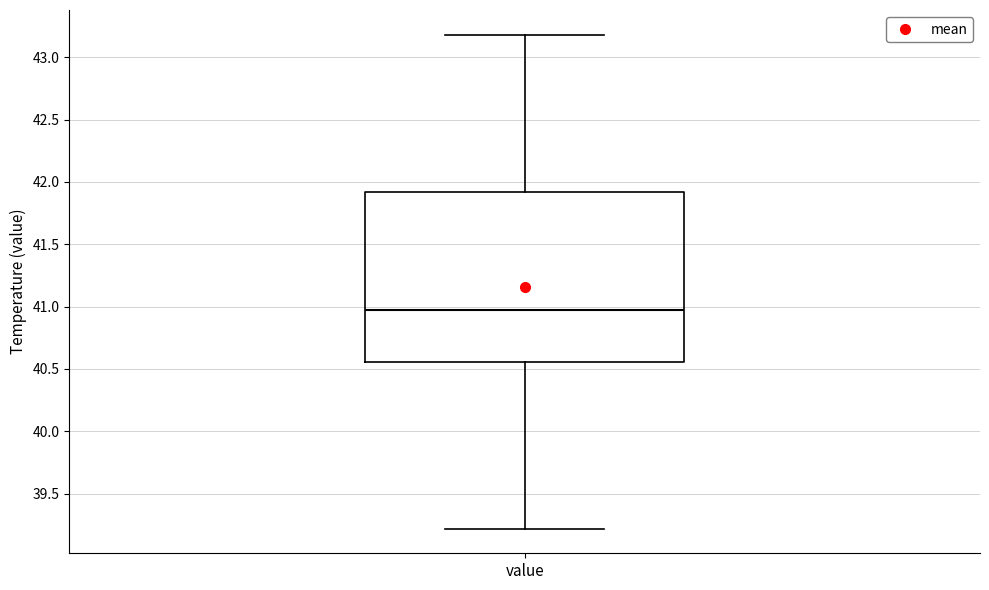

Where is the upper edge of the box for value on the y-axis? The values are not printed on the chart, so give them approximately, as read against the axis.

41.90